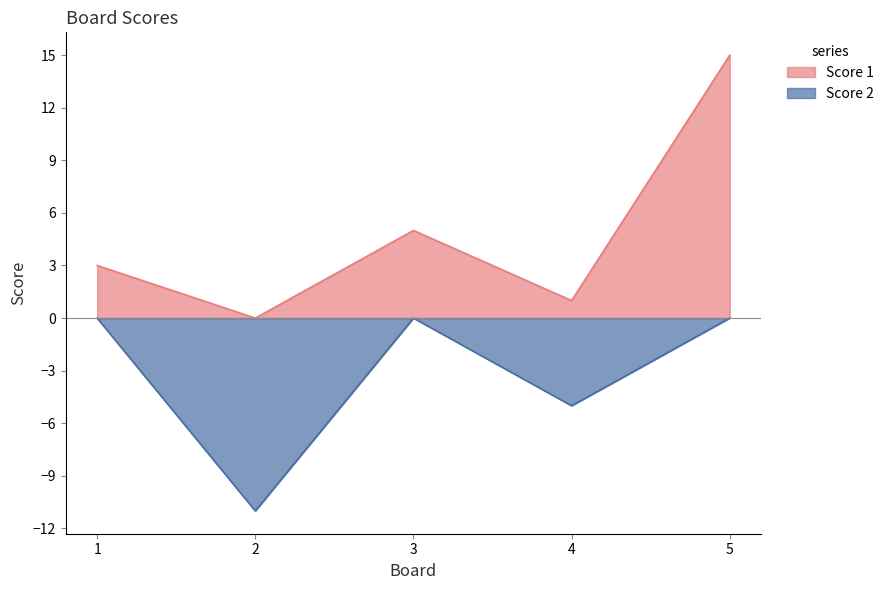

True or false: Score 2 has a value of -11 at 2.

True